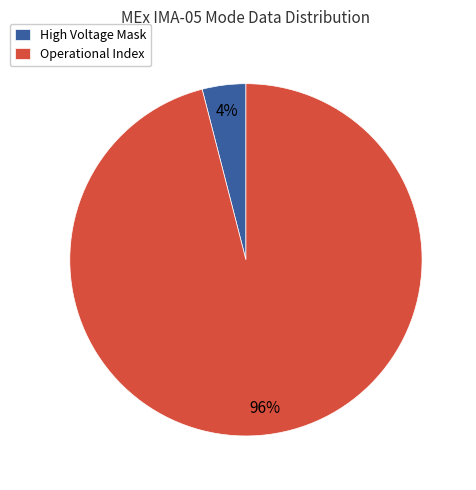

Does Operational Index account for over 50% of the chart?

Yes